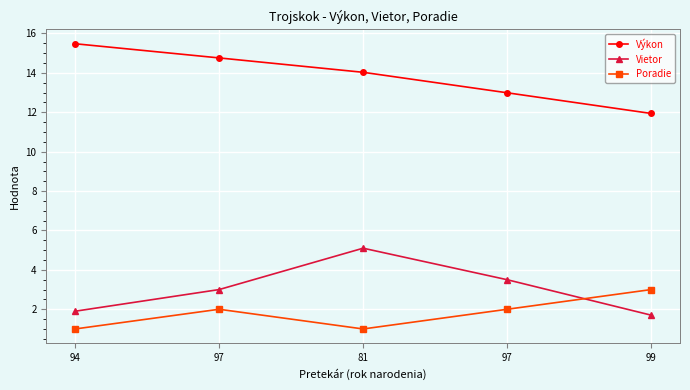

True or false: Výkon and Vietor cross at least once.

False